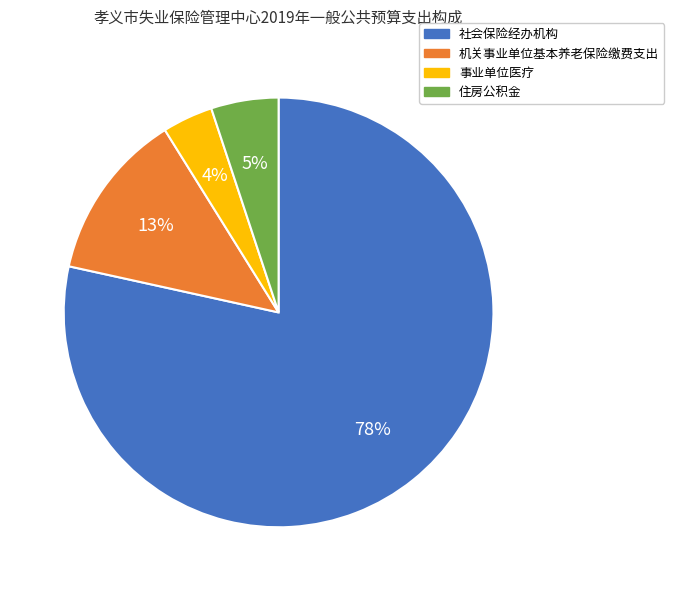

What is the smallest slice in the pie chart?

事业单位医疗